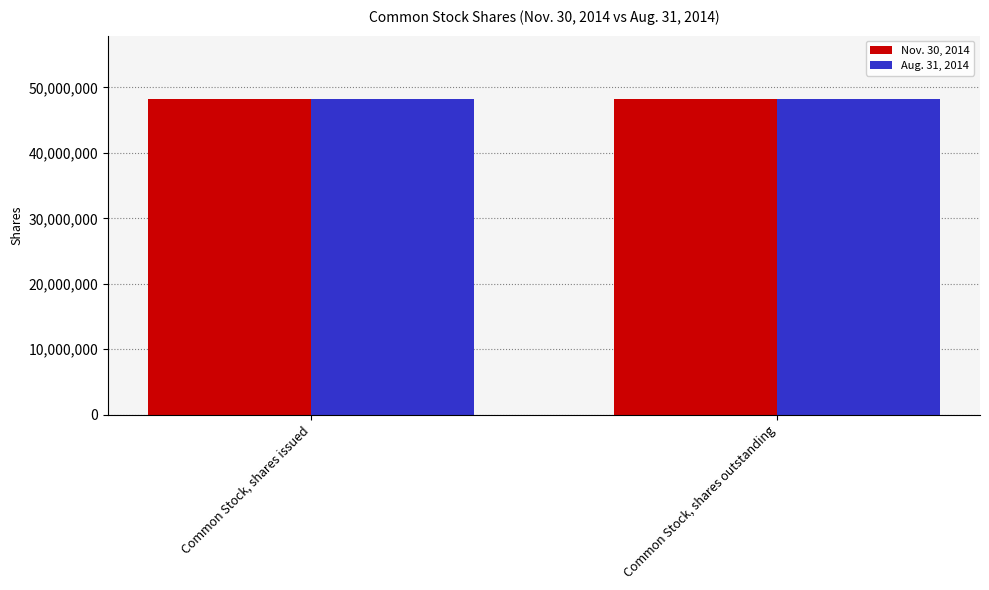

What is the label of the 1st bar from the left?

Common Stock, shares issued